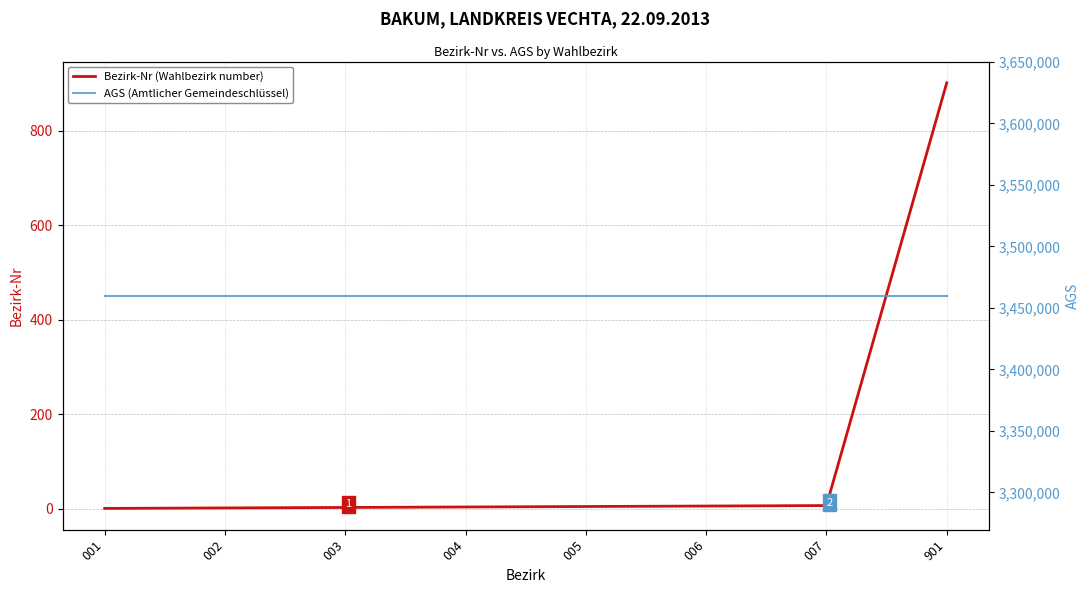

What is the spread (max minus min) of values at 004?

3459997